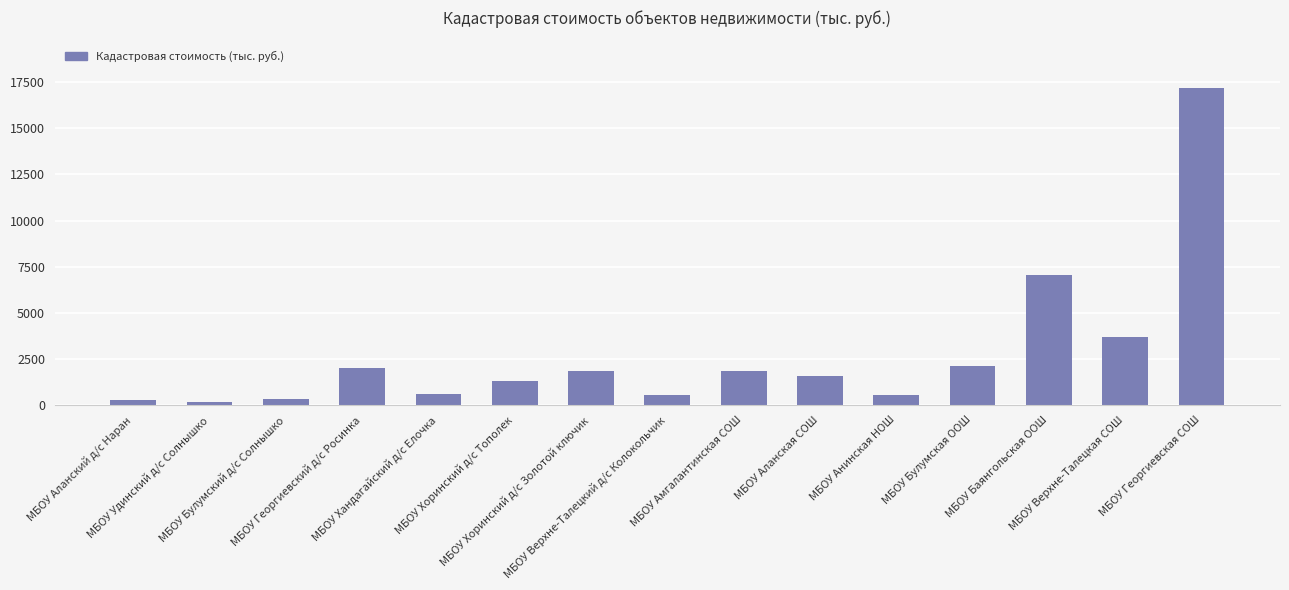

What is the difference between the maximum and minimum values?

17043.8